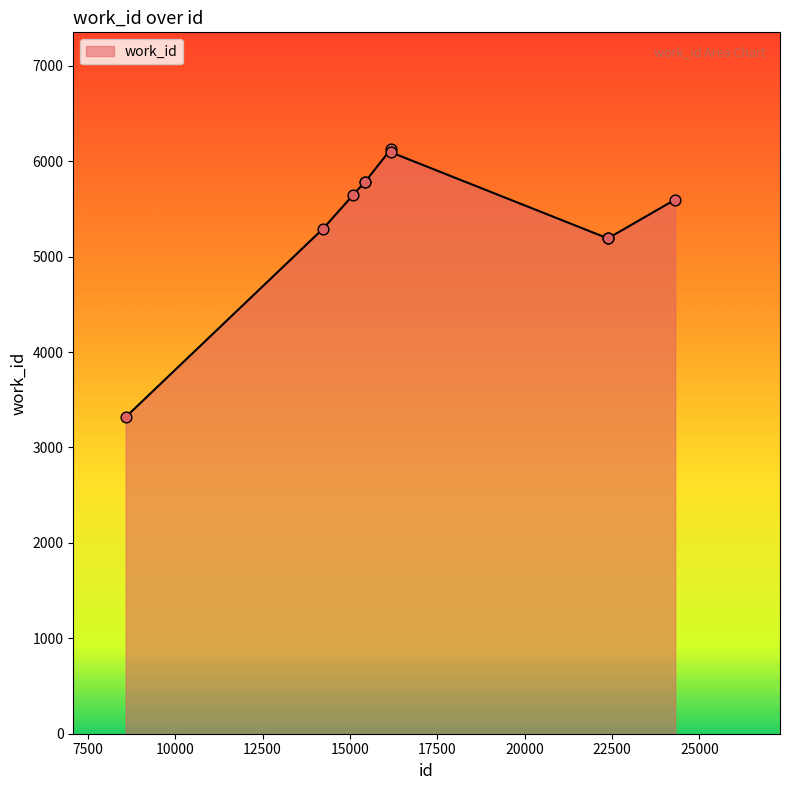

What is the difference between the maximum and minimum values?

2807